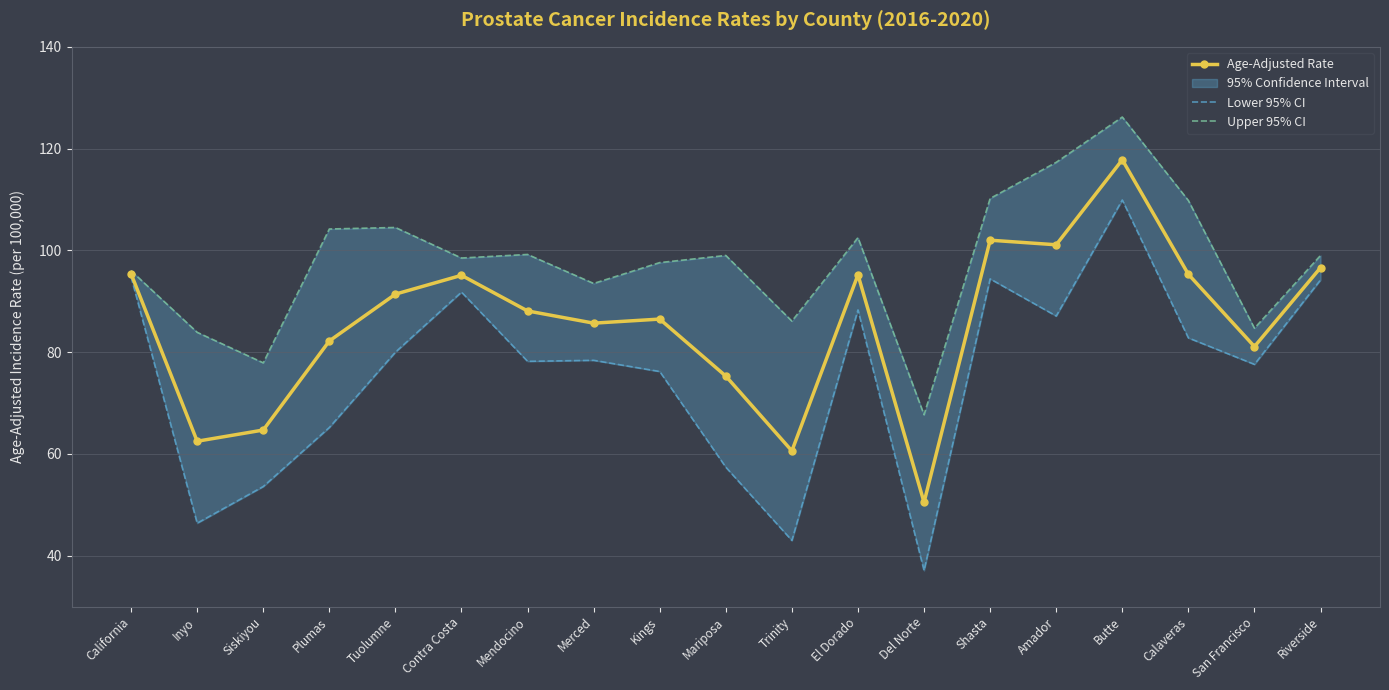

At which label does Upper 95% CI reach its minimum?

Del Norte